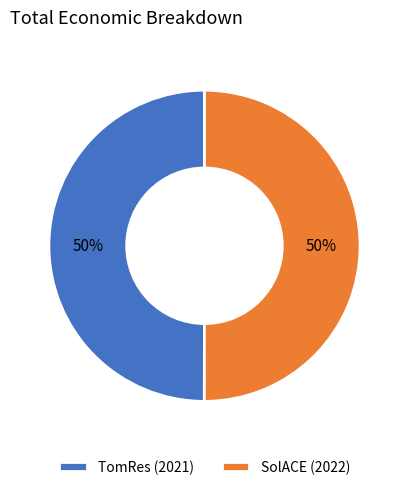

Approximately how many times larger is the value at SolACE (2022) compared to TomRes (2021)?

1.0